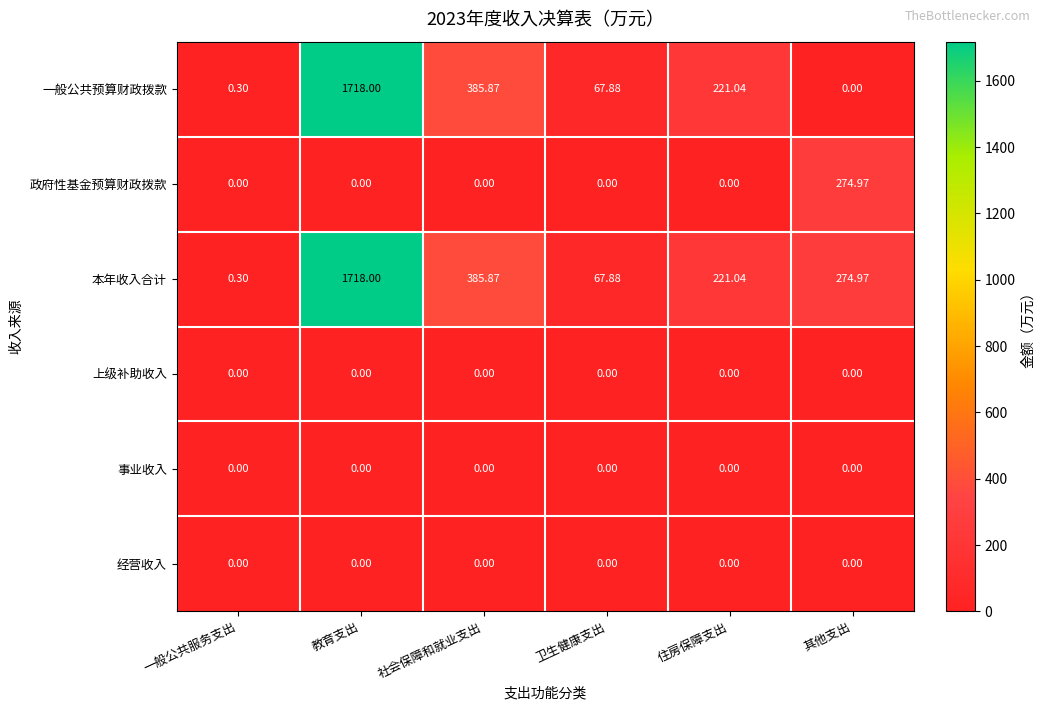

Which series has the widest spread of values?

一般公共预算财政拨款